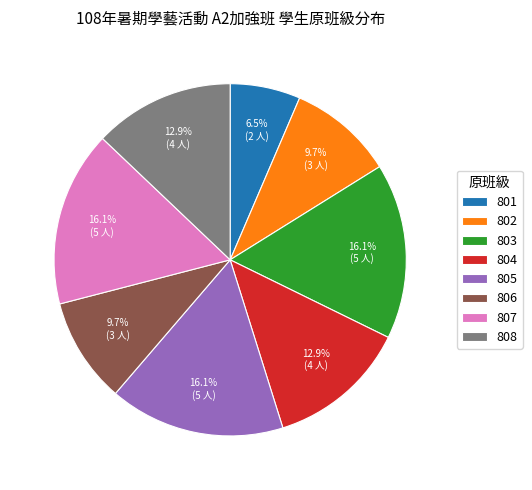

Is it true that 806 is 23% of the pie?

False